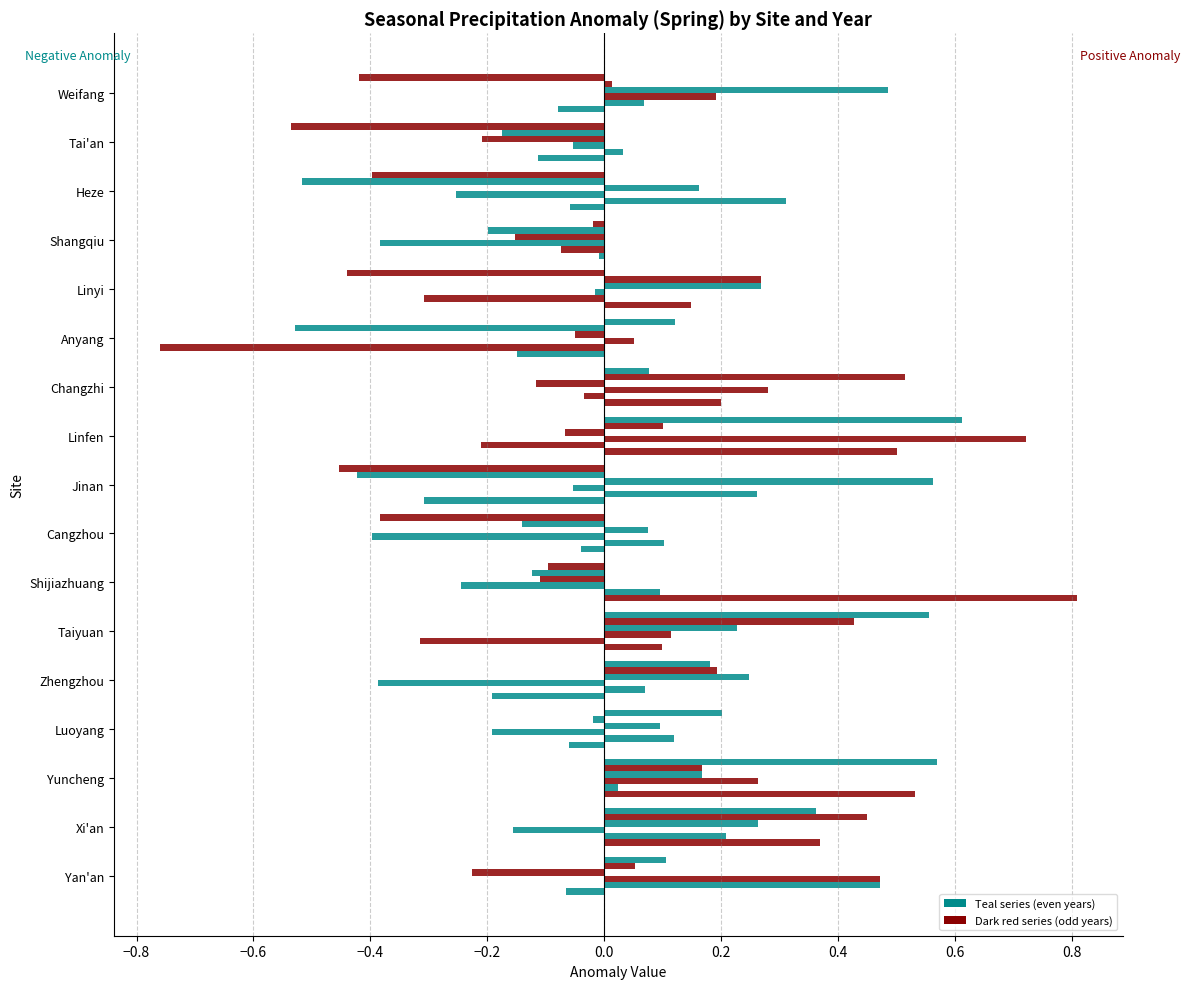

At which label does 1794 reach its peak?

Changzhi